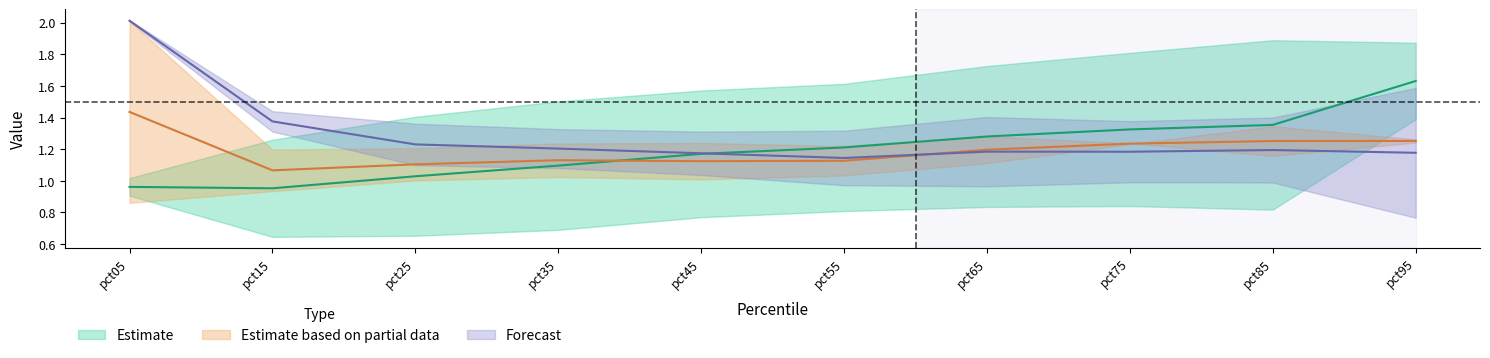

Which category has the highest value across all series?

pct05